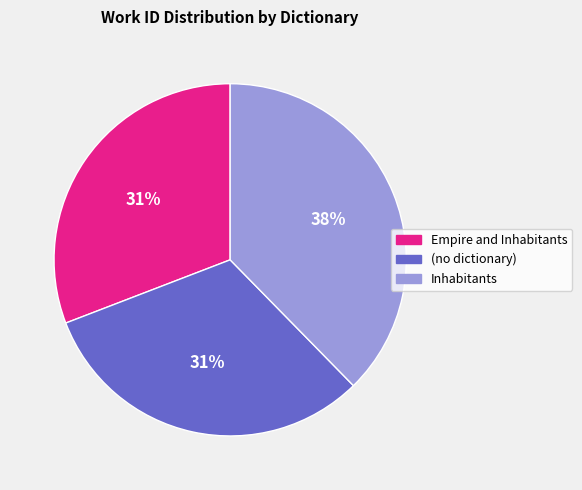

Does Inhabitants represent more than half of the total?

No